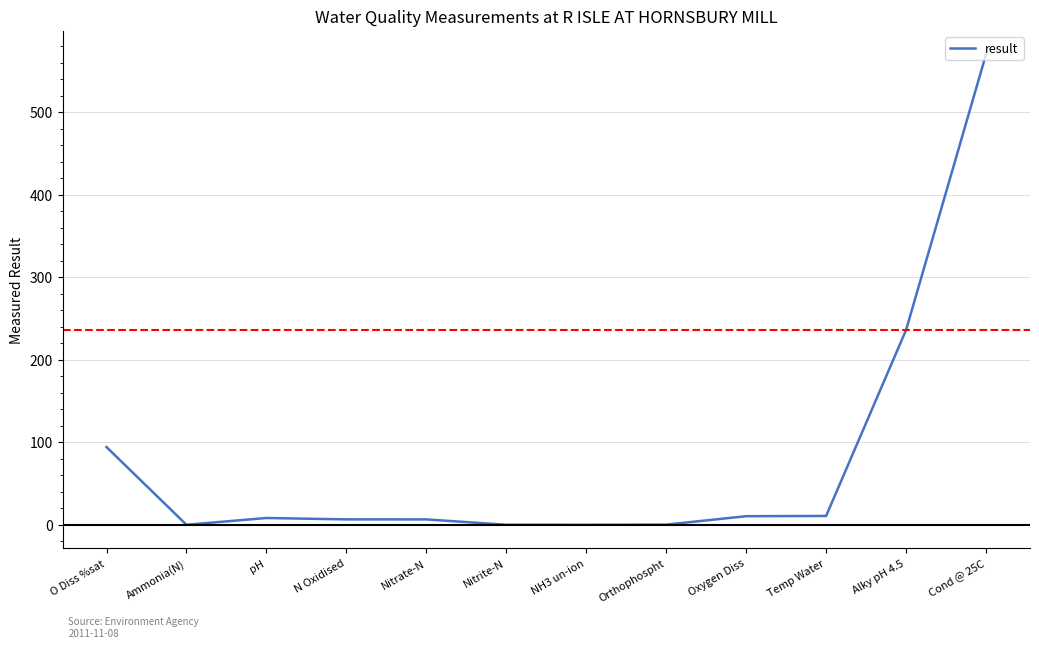

The value at NH3 un-ion is 0.0. True or false?

True